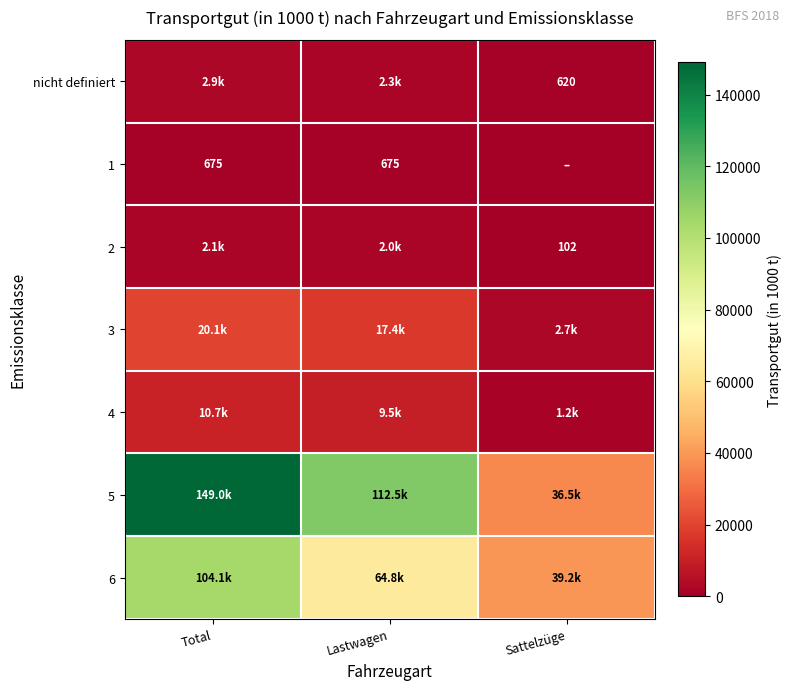

True or false: nicht definiert has a value of 2286.8 at Lastwagen.

True